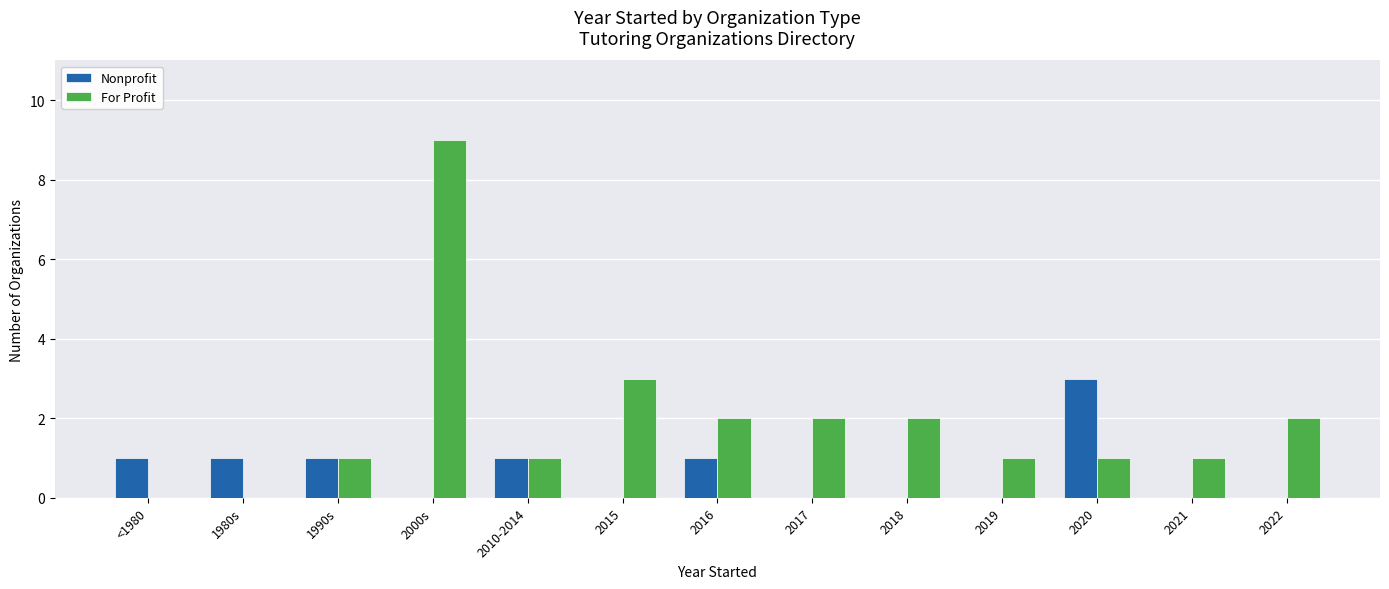

Reading left to right, what are all the values shown in this chart?

Nonprofit: 1	1	1	0	1	0	1	0	0	0	3	0	0
For Profit: 0	0	1	9	1	3	2	2	2	1	1	1	2